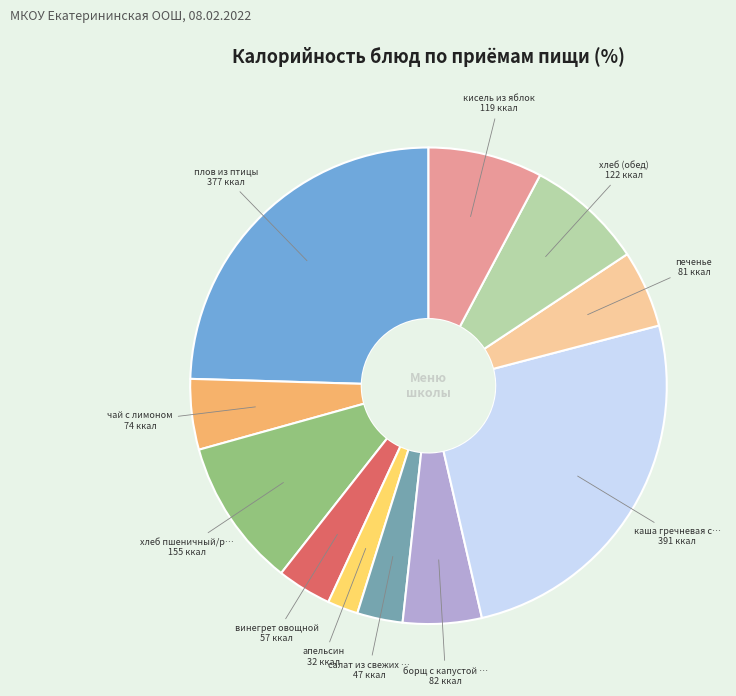

Does any single category account for the majority?

No